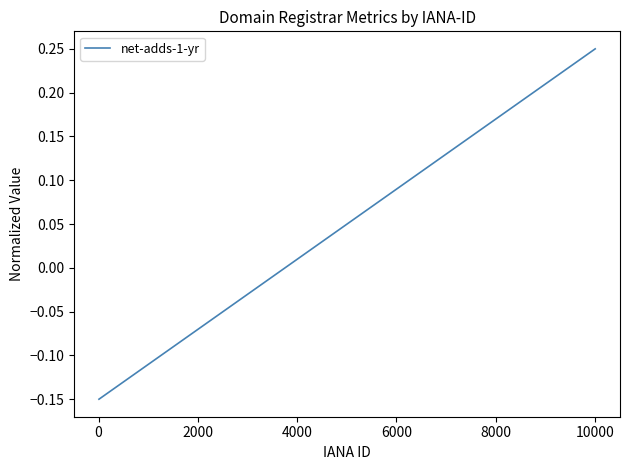

What is the difference between the maximum and minimum values?

0.4